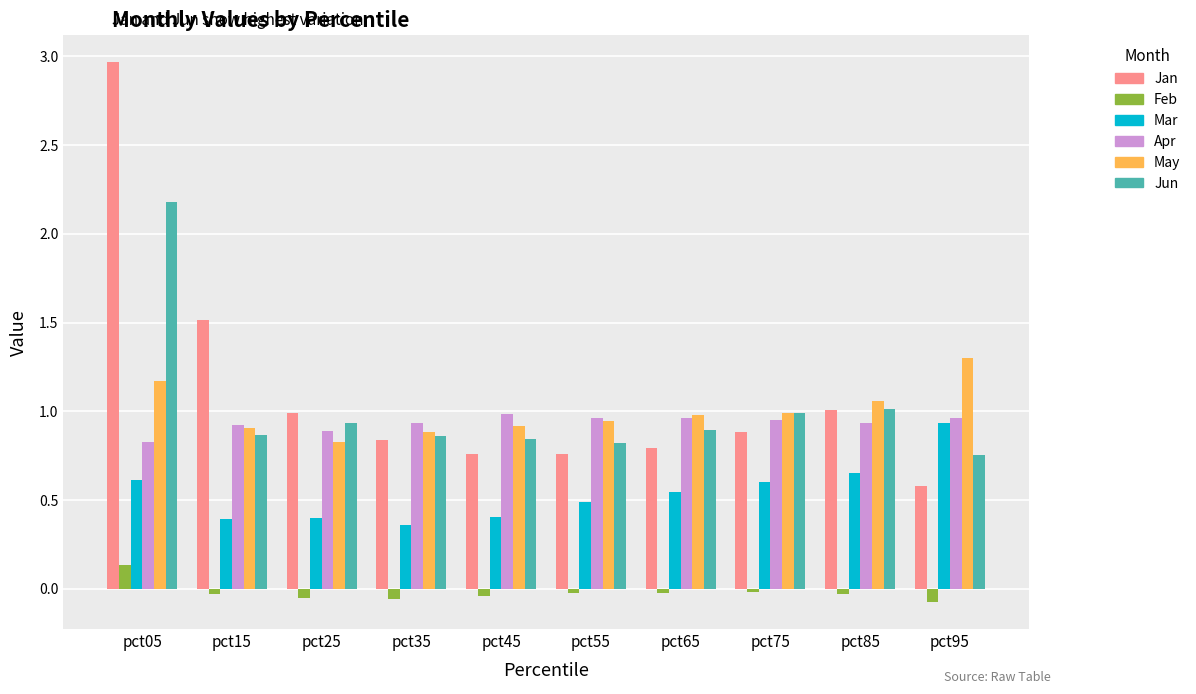

Rank the series by their maximum value, from highest to lowest.

Jan, Jun, May, Apr, Mar, Feb